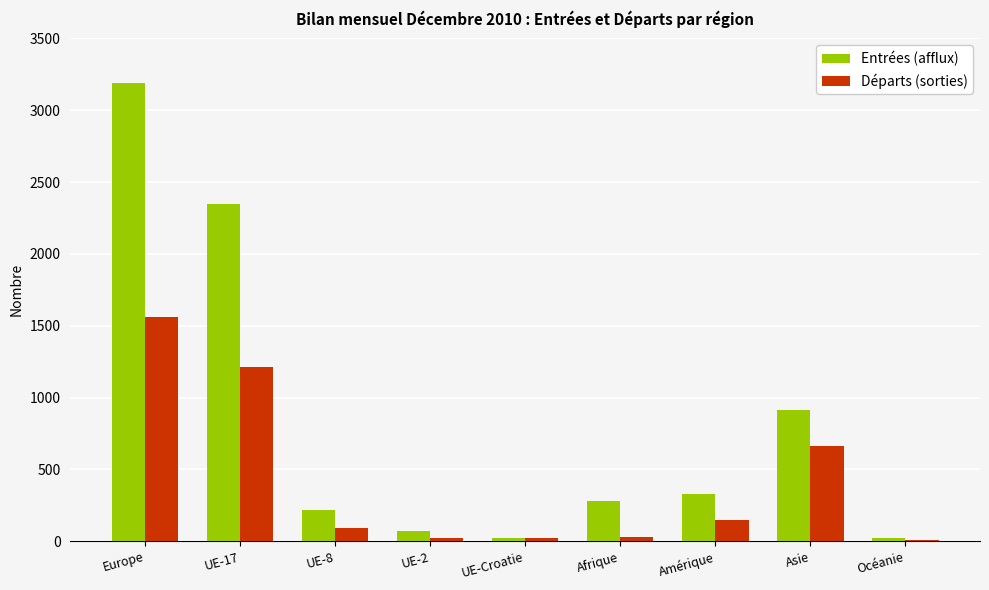

Where is Départs (sorties) nearest to the value 785?

Asie